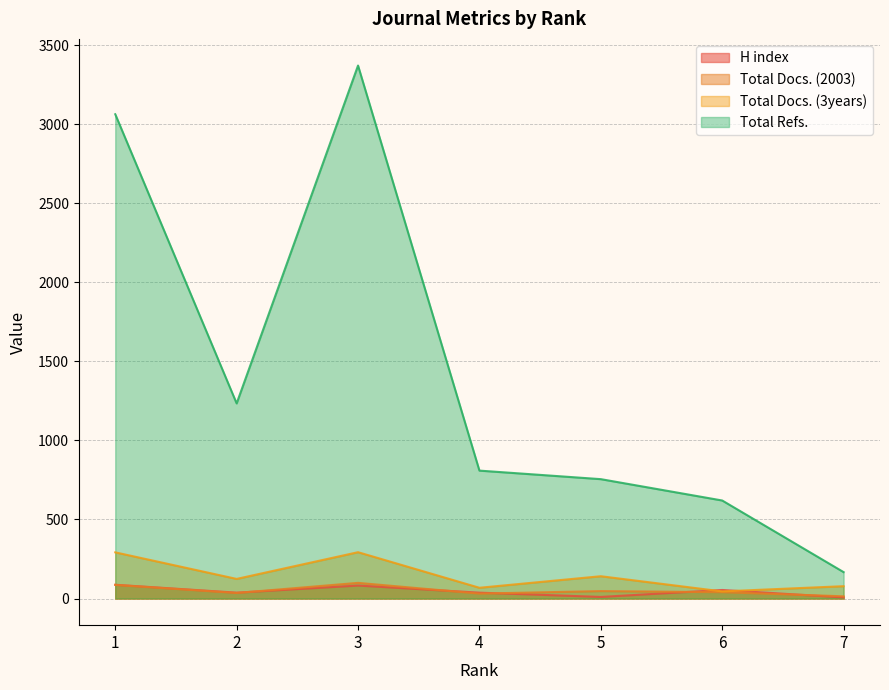

The value of H index at 5 is 10. True or false?

True